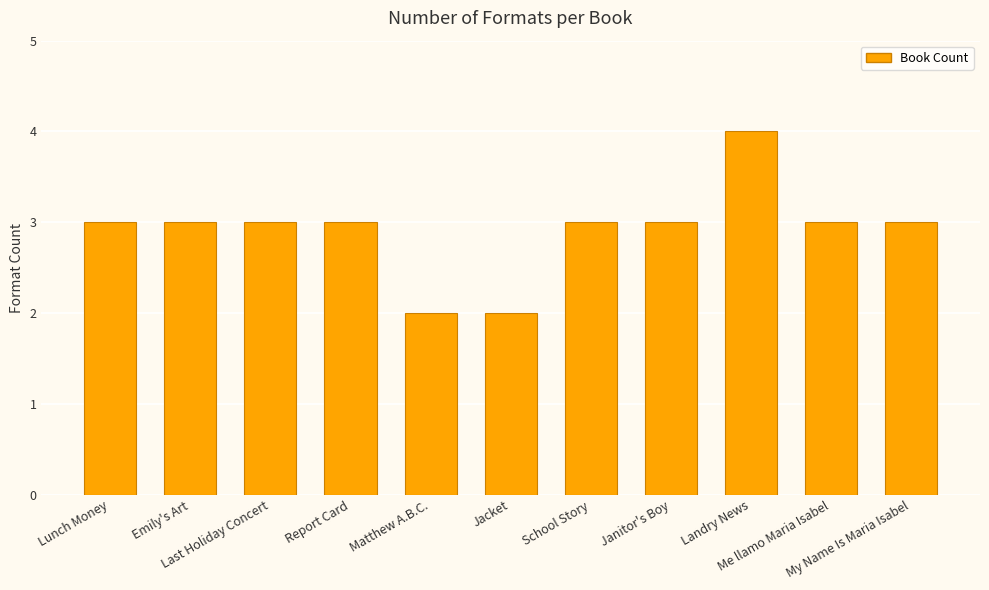

What is the change in value from Last Holiday Concert to Matthew A.B.C.?

-1